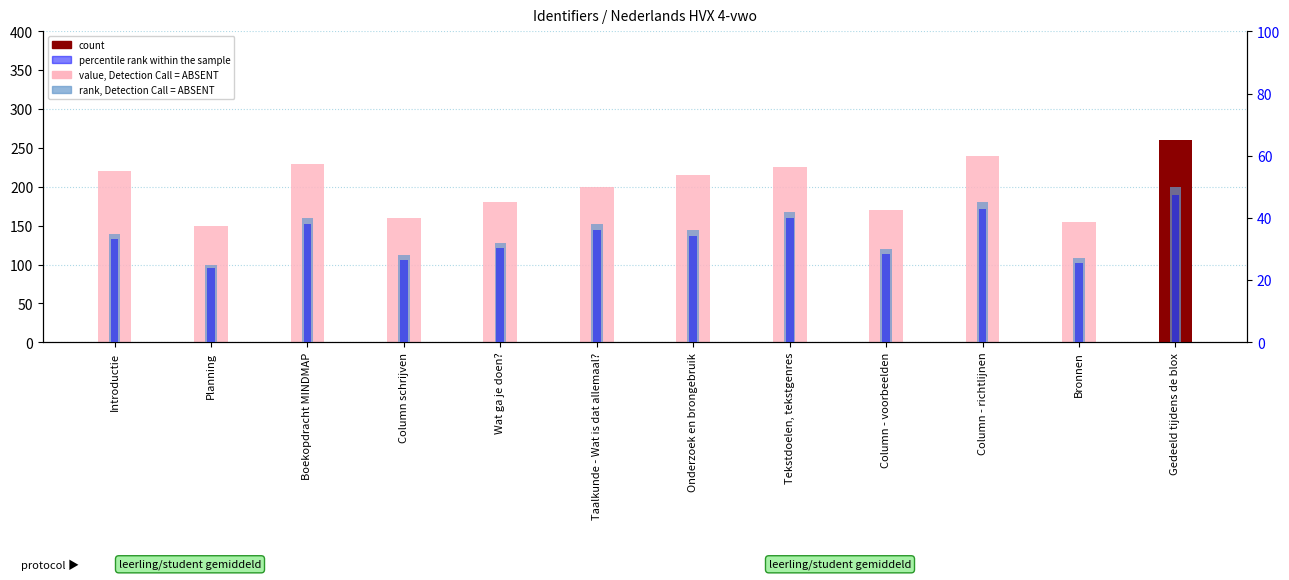

Reading left to right, transcribe all the data shown in this chart.

value, Detection Call = ABSENT: 220.0	150.0	230.0	160.0	180.0	200.0	215.0	225.0	170.0	240.0	155.0	260.0
rank, Detection Call = ABSENT: 35.0	25.0	40.0	28.0	32.0	38.0	36.0	42.0	30.0	45.0	27.0	50.0
percentile rank within the sample: 33.2	23.8	38.0	26.6	30.4	36.1	34.2	39.9	28.5	42.8	25.6	47.5